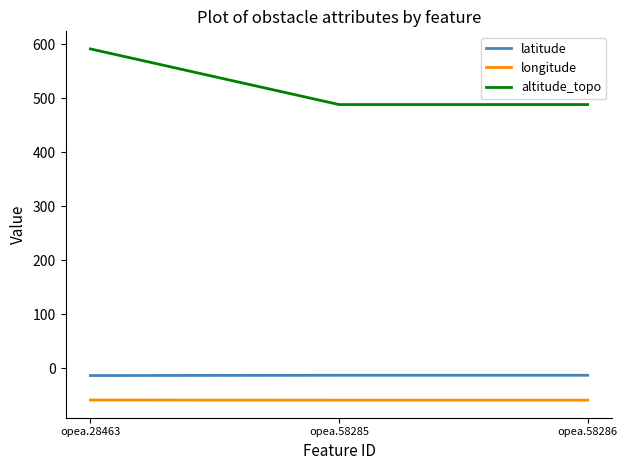

What is the difference between the highest and lowest values at opea.58286?

547.1